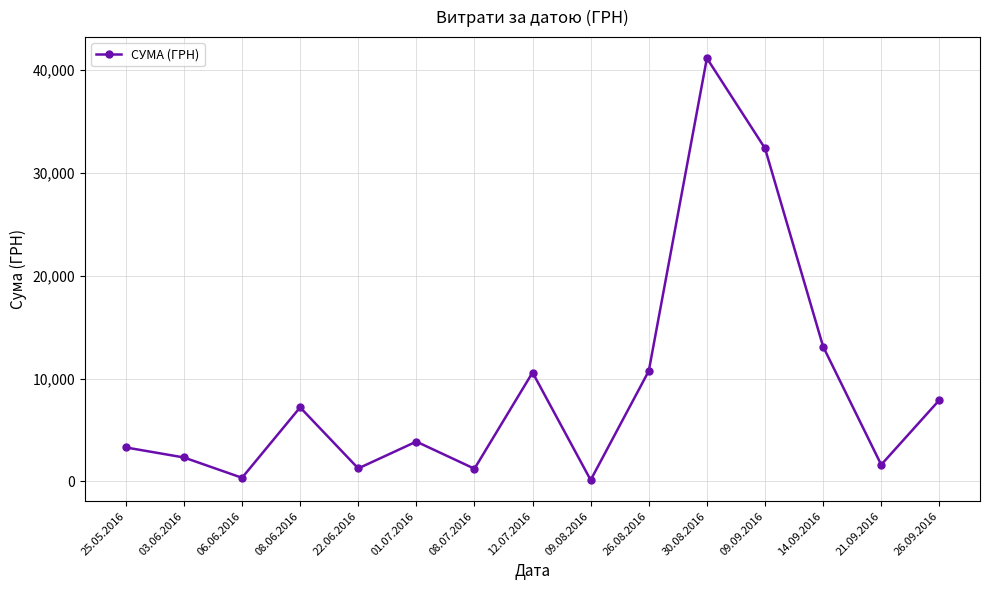

What is the difference between the values at 01.07.2016 and 21.09.2016?

2249.0